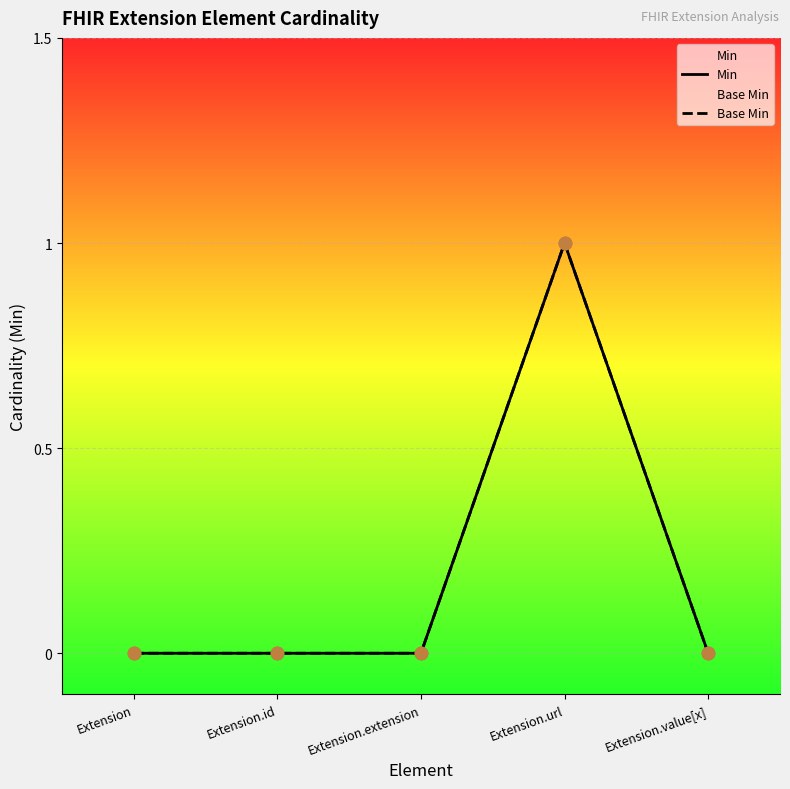

Is the value of Base Min at Extension.id greater than the value of Min at Extension.url?

No